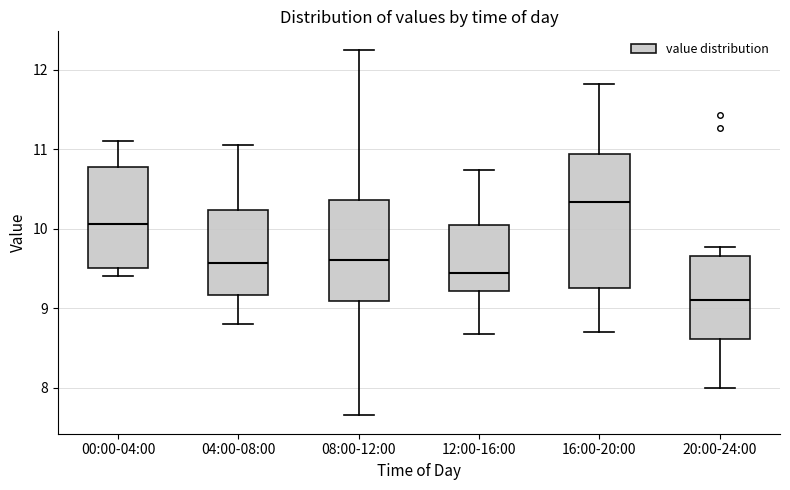

Reading left to right, read every box against the y-axis: the position of its median line, the range the box covers, and the ends of its whiskers. The values are not printed on the chart, so give them approximately, as read against the axis.

00:00-04:00: median 10.1, box 9.5 to 10.8, whiskers 9.4 to 11.1
04:00-08:00: median 9.6, box 9.2 to 10.2, whiskers 8.8 to 11.1
08:00-12:00: median 9.6, box 9.1 to 10.4, whiskers 7.7 to 12.3
12:00-16:00: median 9.4, box 9.2 to 10.1, whiskers 8.7 to 10.7
16:00-20:00: median 10.3, box 9.3 to 10.9, whiskers 8.7 to 11.8
20:00-24:00: median 9.1, box 8.6 to 9.7, whiskers 8.0 to 9.8